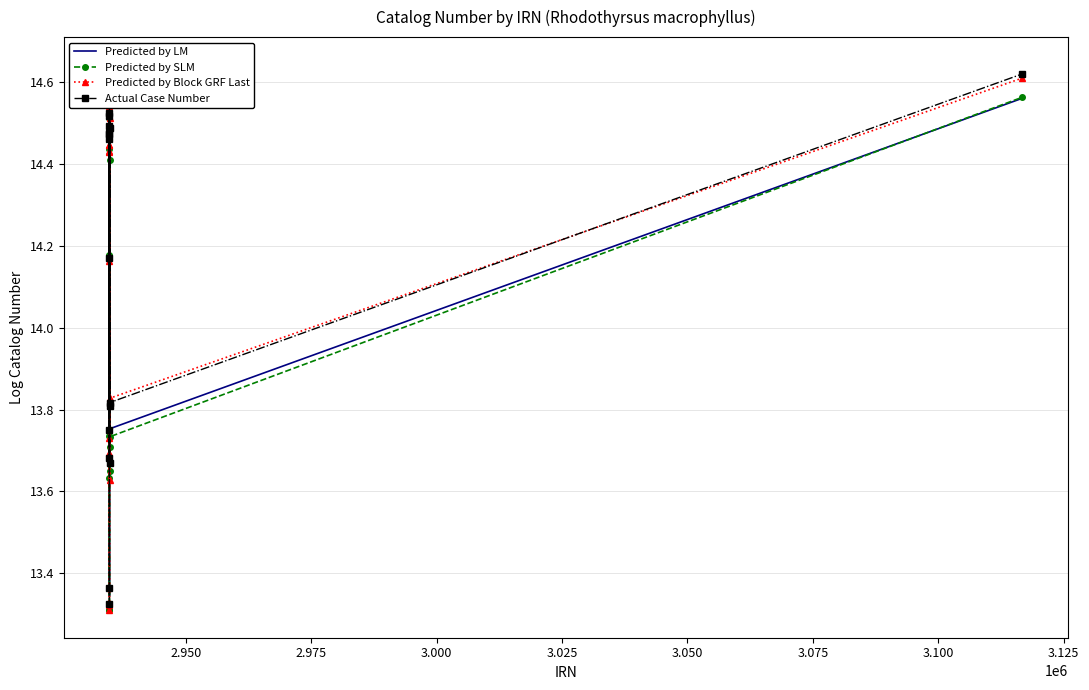

In Actual Case Number, how many points are lower than both neighbors (excluding endpoints)?

6